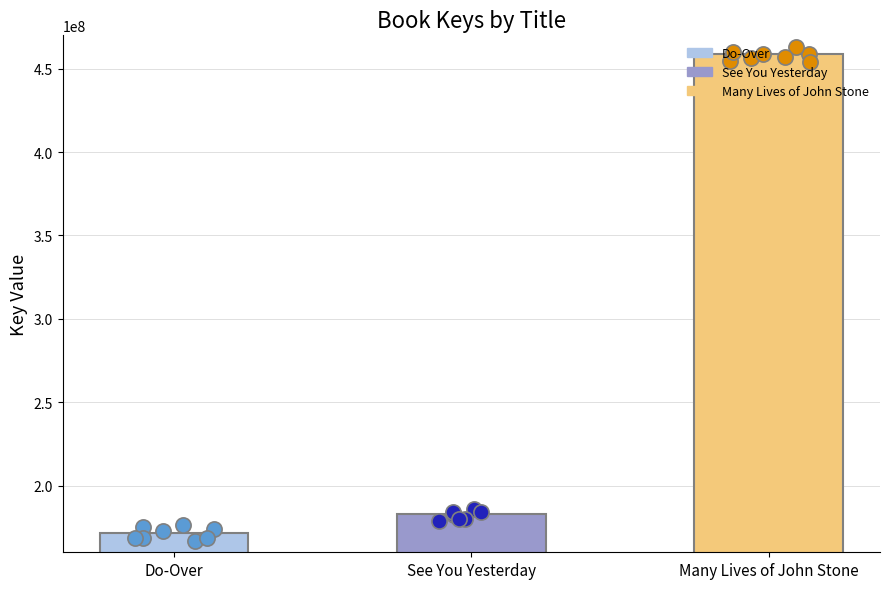

Which has a higher value, Do-Over or See You Yesterday?

See You Yesterday